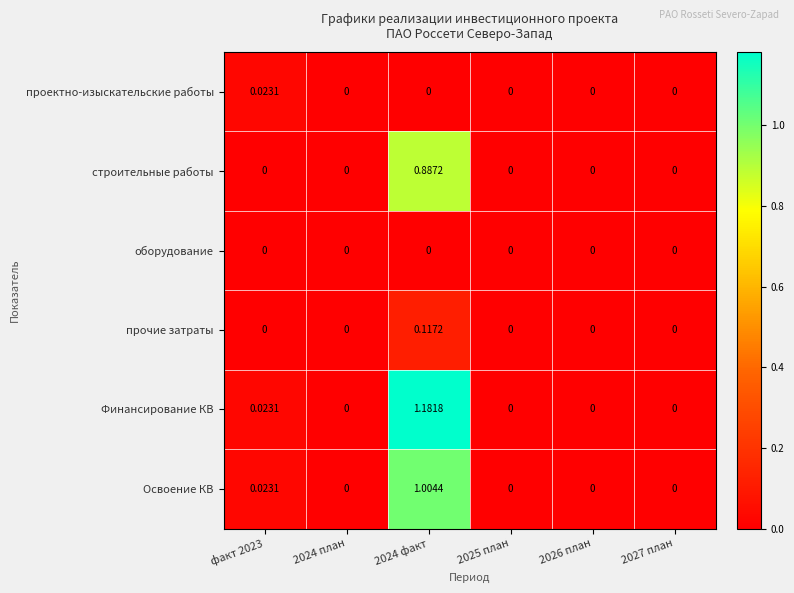

Rank the series by their maximum value, from lowest to highest.

оборудование, проектно-изыскательские работы, прочие затраты, строительные работы, Освоение КВ, Финансирование КВ